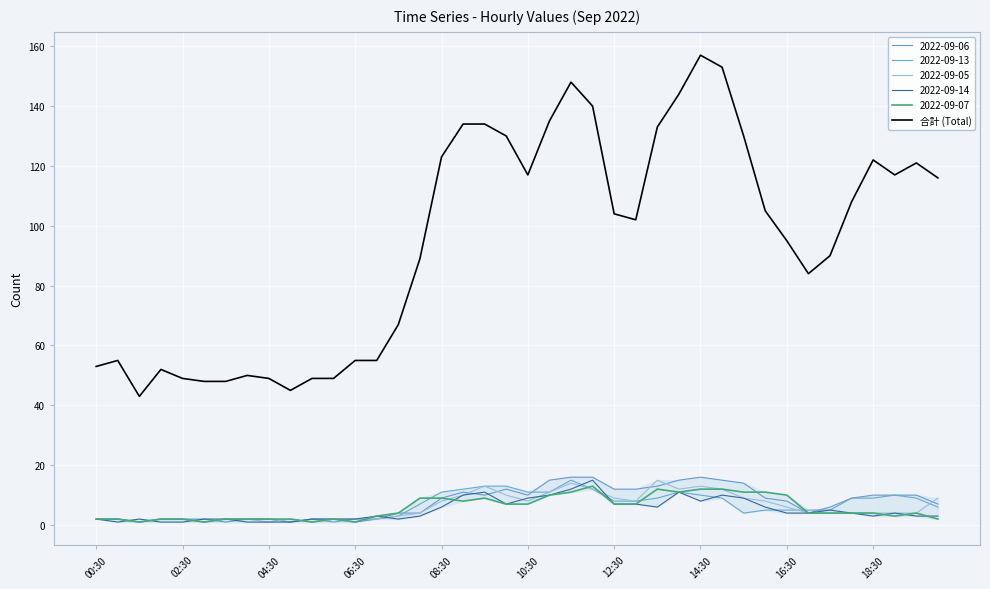

Reading right to left, transcribe all the data shown in this chart.

116	121	117	122	108	90	84	95	105	130	153	157	144	133	102	104	140	148	135	117	130	134	134	123	89	67	55	55	49	49	45	49	50	48	48	49	52	43	55	53